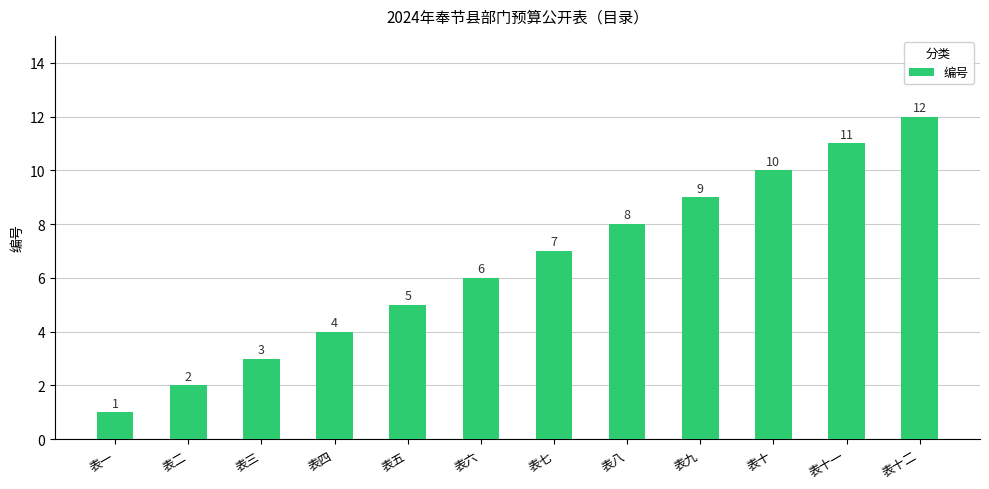

What is the change in value from 表九 to 表十?

+1